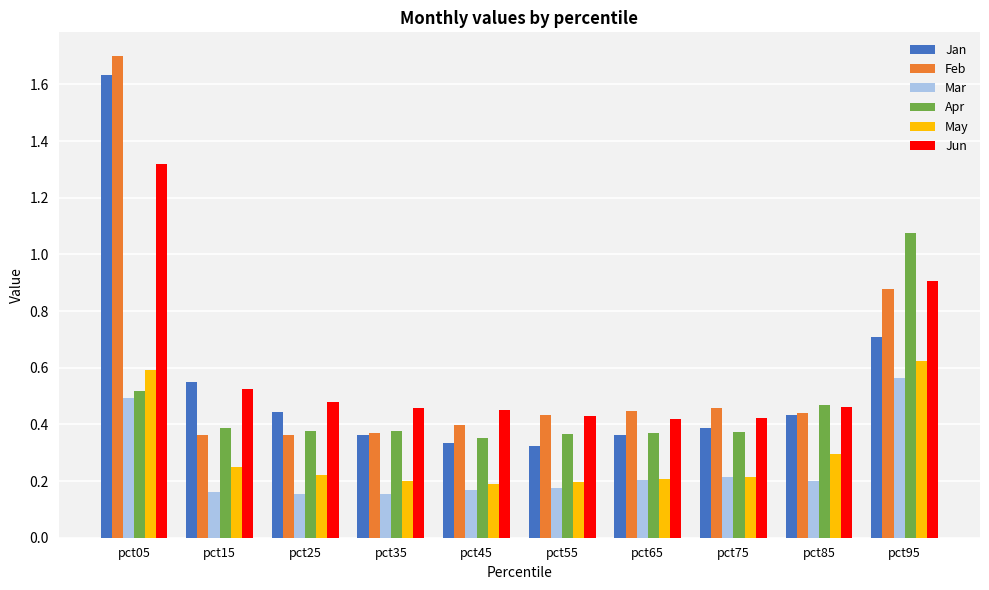

The May series shows 0.2 at pct65. True or false?

True